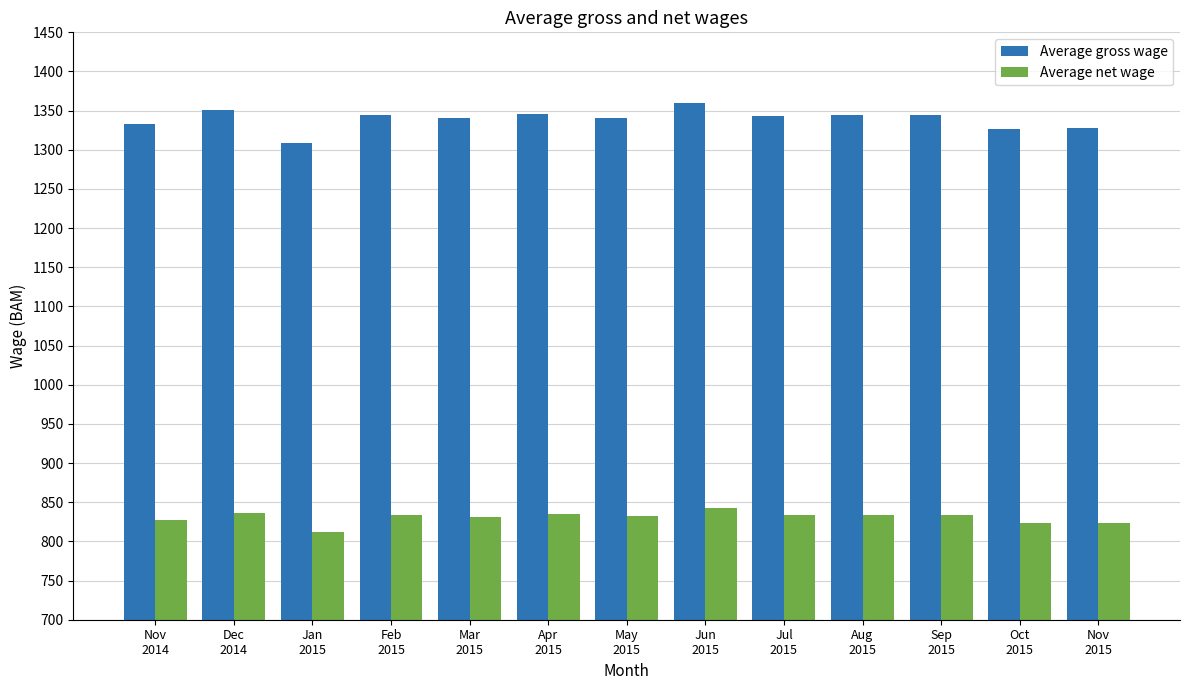

What is the label of the 7th bar from the left?

May
2015